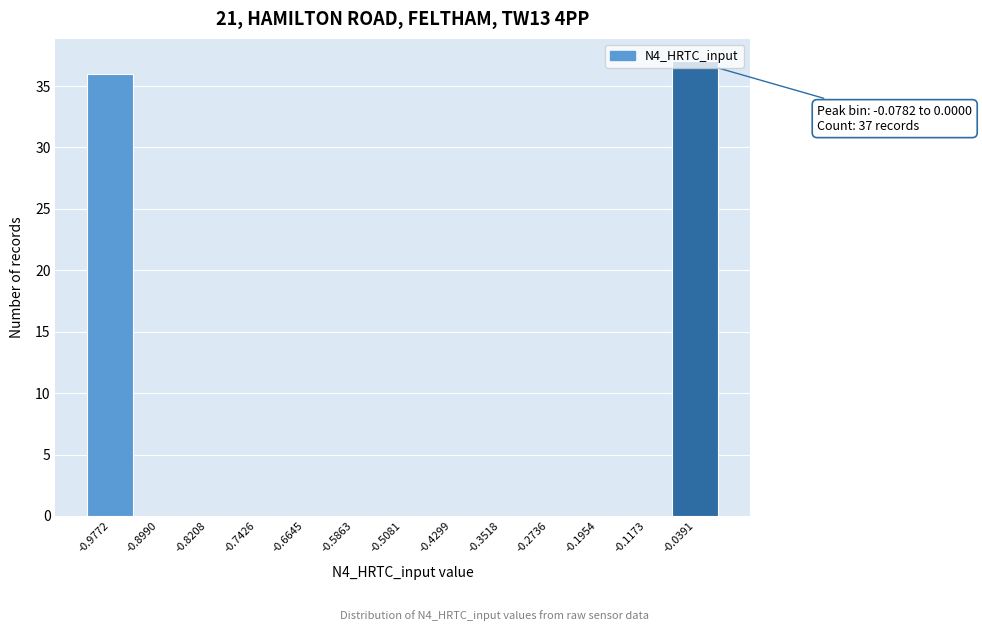

Which range on the x-axis has the tallest bar?

-0.08 to 0.00